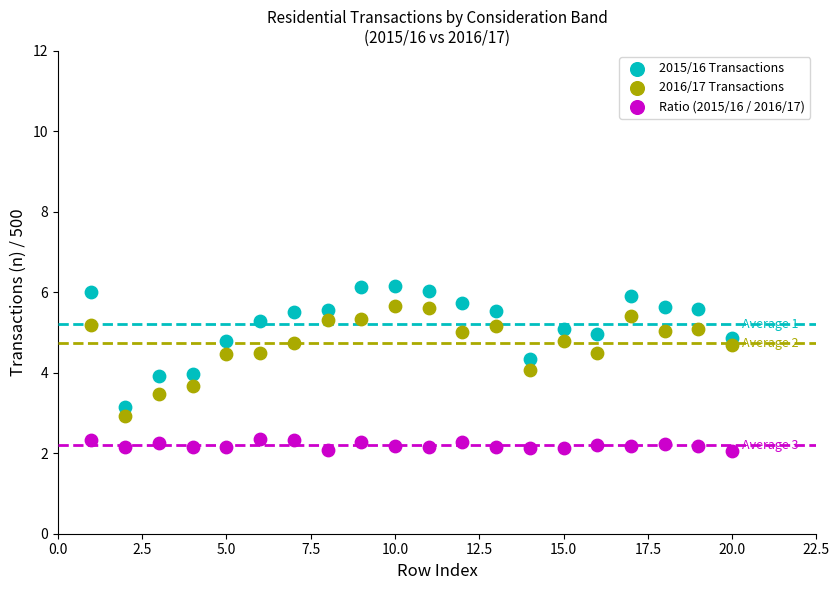

Across all data points, what is the range of X values (max minus min)?

19.0